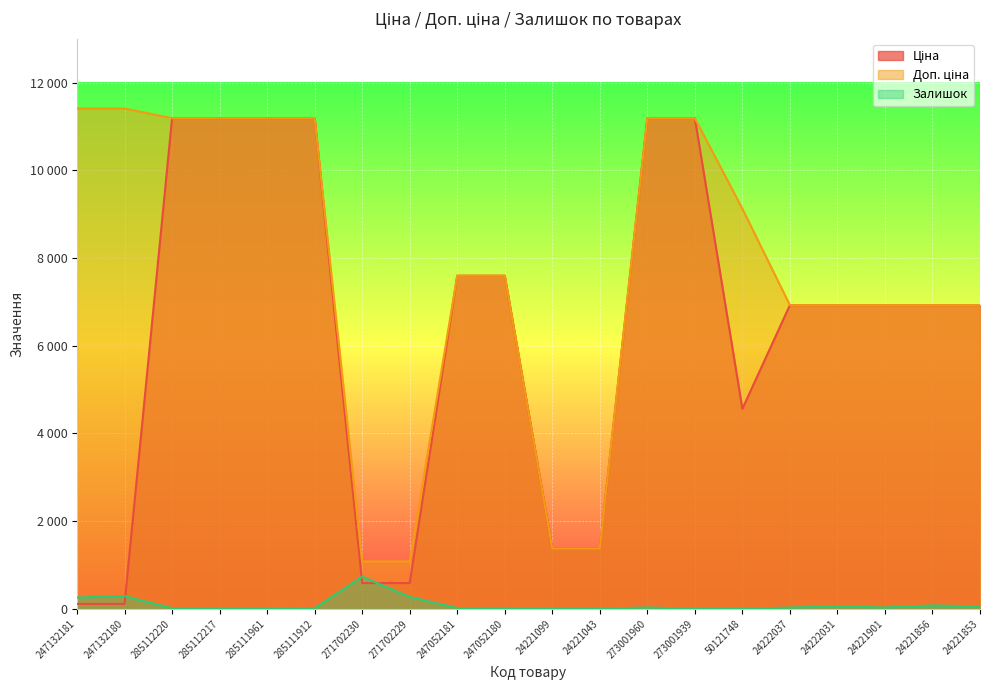

True or false: Залишок and Доп. ціна intersect in this chart.

False